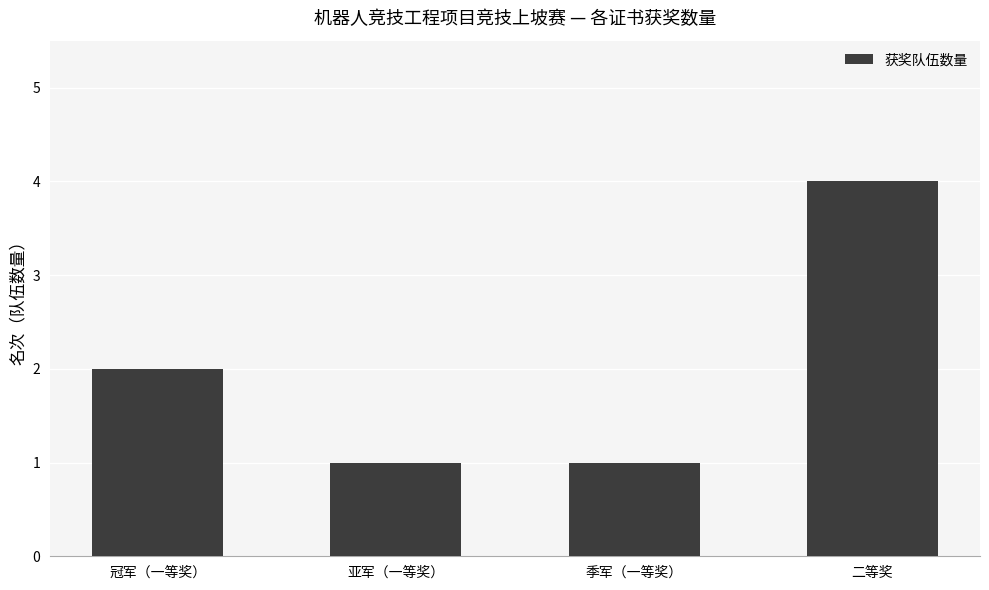

What is the sum of all values?

8